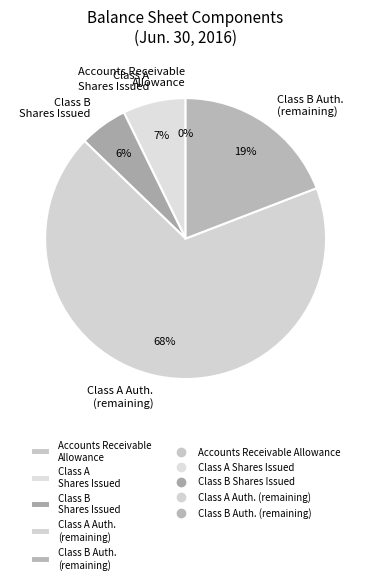

Which slice represents more than half of the pie?

Class A Auth. (remaining)